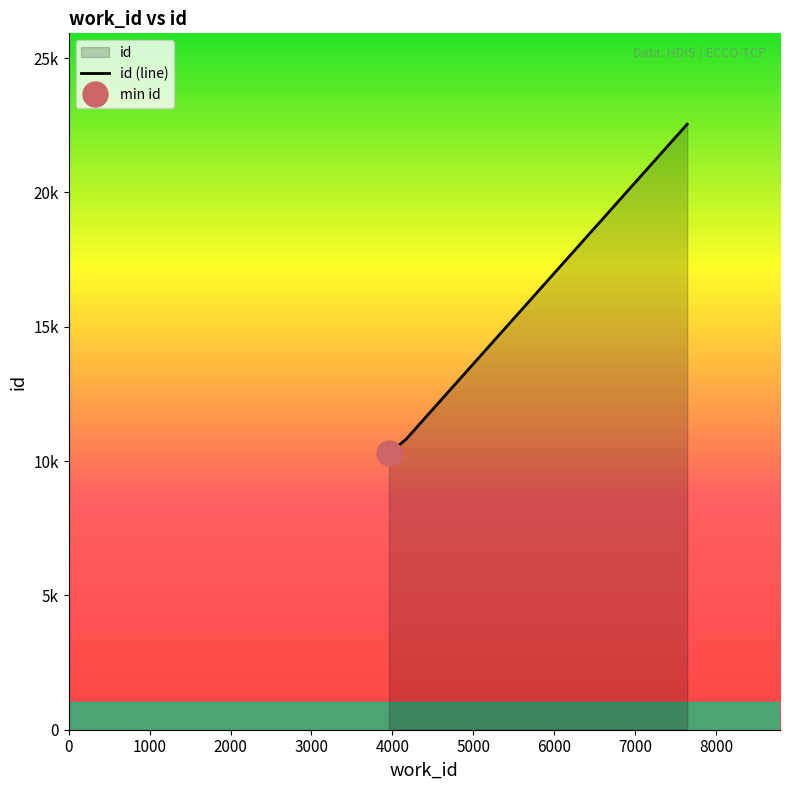

What is the ratio of the value at 7643 to the value at 3958?

2.2